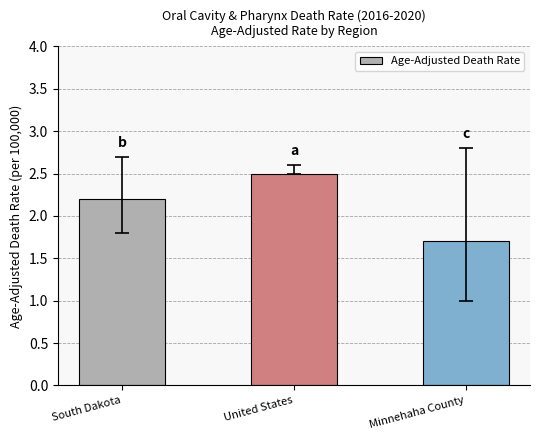

What is the difference between the maximum and second lowest values?

0.3